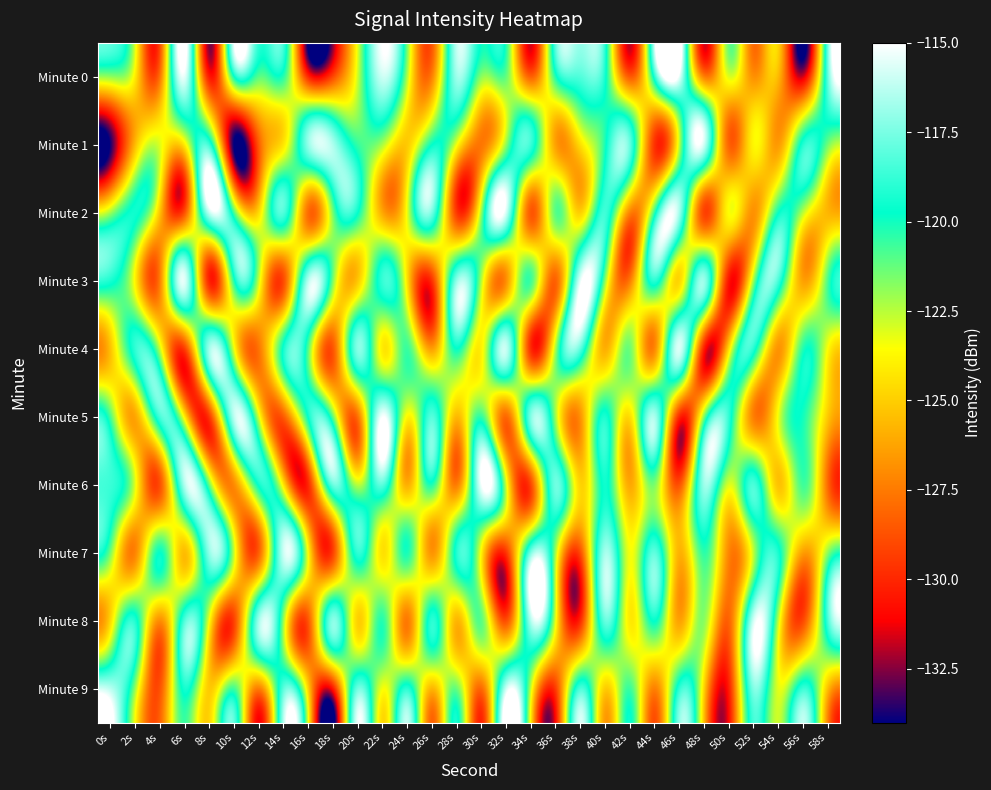

Reading left to right, transcribe all the data shown in this chart.

Minute 0: 0s=-121.9	2s=-124.1	4s=-127.7	6s=-115.5	8s=-130.3	10s=-119.9	12s=-121.1	14s=-120.4	16s=-129.9	18s=-129.0	20s=-122.8	22s=-116.0	24s=-122.3	26s=-127.3	28s=-116.9	30s=-121.8	32s=-121.3	34s=-128.2	36s=-120.2	38s=-118.3	40s=-119.4	42s=-128.4	44s=-119.2	46s=-115.4	48s=-127.2	50s=-123.1	52s=-126.8	54s=-125.6	56s=-131.6	58s=-118.1
Minute 1: 0s=-133.8	2s=-125.6	4s=-123.1	6s=-124.1	8s=-118.7	10s=-134.0	12s=-128.5	14s=-124.2	16s=-117.1	18s=-116.6	20s=-120.5	22s=-122.3	24s=-125.1	26s=-119.8	28s=-123.4	30s=-127.6	32s=-121.9	34s=-118.7	36s=-126.3	38s=-124.5	40s=-120.1	42s=-117.8	44s=-129.6	46s=-122.7	48s=-115.9	50s=-128.1	52s=-123.8	54s=-126.5	56s=-119.2	58s=-121.4
Minute 2: 0s=-122.1	2s=-119.5	4s=-125.3	6s=-128.7	8s=-116.2	10s=-120.8	12s=-124.6	14s=-118.3	16s=-127.9	18s=-121.5	20s=-119.7	22s=-126.1	24s=-123.3	26s=-117.6	28s=-129.4	30s=-122.0	32s=-115.8	34s=-128.5	36s=-121.1	38s=-124.9	40s=-118.6	42s=-127.2	44s=-120.4	46s=-116.7	48s=-129.1	50s=-123.6	52s=-126.8	54s=-119.9	56s=-122.5	58s=-125.7
Minute 3: 0s=-119.3	2s=-123.8	4s=-127.4	6s=-115.6	8s=-130.1	10s=-120.2	12s=-122.7	14s=-128.9	16s=-116.4	18s=-121.6	20s=-125.2	22s=-118.8	24s=-124.3	26s=-129.7	28s=-117.1	30s=-122.4	32s=-126.9	34s=-120.7	36s=-128.2	38s=-115.5	40s=-121.8	42s=-127.5	44s=-119.0	46s=-124.7	48s=-116.9	50s=-130.5	52s=-122.1	54s=-118.4	56s=-126.3	58s=-120.9
Minute 4: 0s=-125.4	2s=-118.9	4s=-122.6	6s=-129.3	8s=-116.8	10s=-123.2	12s=-127.7	14s=-119.5	16s=-121.0	18s=-128.6	20s=-117.3	22s=-124.1	24s=-120.6	26s=-126.4	28s=-119.8	30s=-123.9	32s=-116.1	34s=-129.8	36s=-122.3	38s=-118.0	40s=-125.9	42s=-121.4	44s=-127.1	46s=-115.7	48s=-130.2	50s=-124.6	52s=-119.1	54s=-126.7	56s=-120.3	58s=-123.5
Minute 5: 0s=-120.8	2s=-126.2	4s=-118.5	6s=-124.0	8s=-129.5	10s=-116.3	12s=-122.9	14s=-128.4	16s=-119.7	18s=-121.2	20s=-127.8	22s=-115.1	24s=-123.7	26s=-118.2	28s=-125.6	30s=-120.5	32s=-128.0	34s=-117.4	36s=-122.1	38s=-126.8	40s=-119.3	42s=-124.5	44s=-116.6	46s=-129.9	48s=-121.7	50s=-118.8	52s=-127.3	54s=-123.4	56s=-120.0	58s=-125.1
Minute 6: 0s=-118.7	2s=-123.1	4s=-128.8	6s=-116.5	8s=-121.3	10s=-127.0	12s=-119.6	14s=-124.2	16s=-130.0	18s=-117.8	20s=-122.5	22s=-118.1	24s=-125.9	26s=-120.2	28s=-127.4	30s=-115.2	32s=-122.8	34s=-129.1	36s=-117.7	38s=-124.8	40s=-119.5	42s=-126.1	44s=-121.6	46s=-128.7	48s=-116.9	50s=-123.0	52s=-118.4	54s=-125.3	56s=-120.7	58s=-127.9
Minute 7: 0s=-121.5	2s=-127.2	4s=-119.8	6s=-125.5	8s=-117.1	10s=-122.7	12s=-128.3	14s=-116.0	16s=-123.6	18s=-129.2	20s=-118.9	22s=-124.4	24s=-120.1	26s=-126.7	28s=-119.2	30s=-123.8	32s=-129.6	34s=-117.5	36s=-122.2	38s=-128.9	40s=-116.7	42s=-123.4	44s=-118.0	46s=-125.8	48s=-120.4	50s=-127.1	52s=-122.6	54s=-119.3	56s=-126.4	58s=-121.9
Minute 8: 0s=-124.7	2s=-119.2	4s=-126.9	6s=-118.3	8s=-123.5	10s=-129.2	12s=-116.8	14s=-122.0	16s=-128.6	18s=-117.2	20s=-124.9	22s=-120.3	24s=-127.5	26s=-119.0	28s=-125.7	30s=-121.1	32s=-128.8	34s=-116.5	36s=-123.2	38s=-129.9	40s=-117.9	42s=-124.1	44s=-119.7	46s=-126.3	48s=-121.8	50s=-128.2	52s=-115.9	54s=-122.5	56s=-129.0	58s=-118.6
Minute 9: 0s=-116.3	2s=-122.0	4s=-128.7	6s=-119.4	8s=-125.1	10s=-120.7	12s=-127.4	14s=-118.1	16s=-124.8	18s=-130.5	20s=-117.7	22s=-123.4	24s=-119.0	26s=-125.7	28s=-121.3	30s=-128.0	32s=-116.0	34s=-122.7	36s=-129.4	38s=-118.4	40s=-125.0	42s=-120.6	44s=-127.3	46s=-119.0	48s=-124.7	50s=-130.4	52s=-117.4	54s=-123.1	56s=-118.7	58s=-125.4